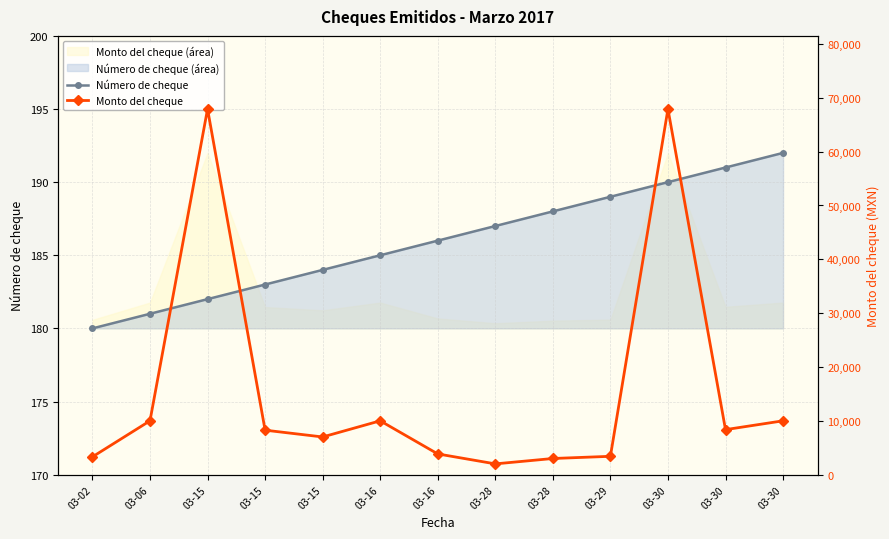

What is the difference between the maximum and minimum values in the Monto del cheque series?

65917.0